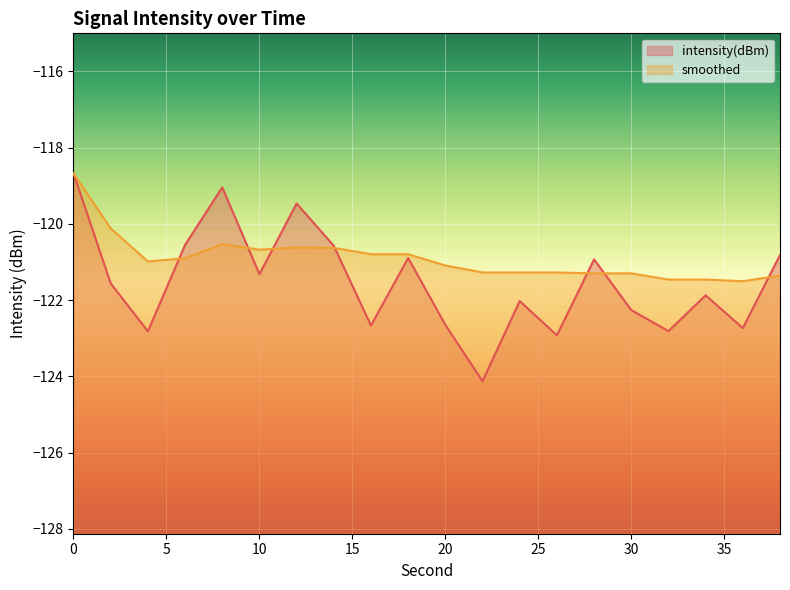

What are all the series names shown in the legend?

intensity(dBm), smoothed